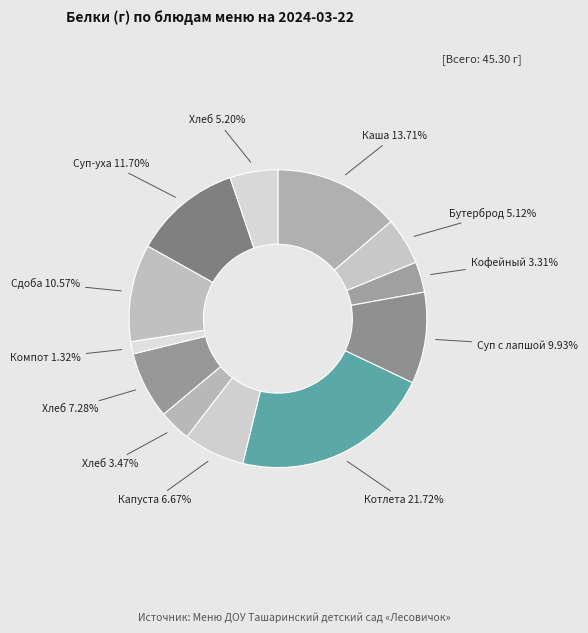

Count the number of slices in the pie.

12